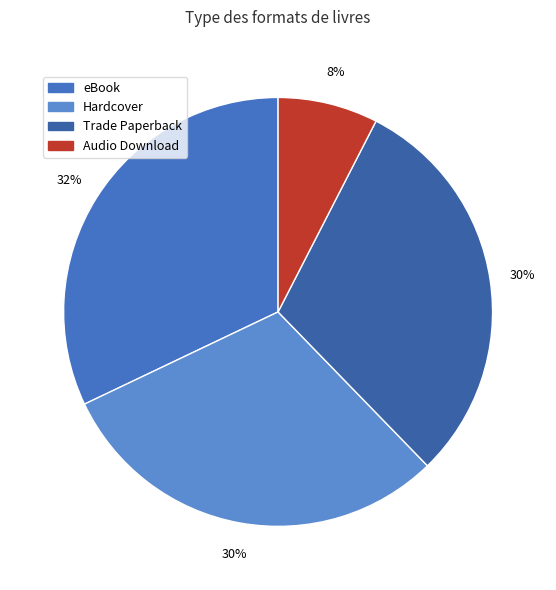

Count the number of slices in the pie.

4